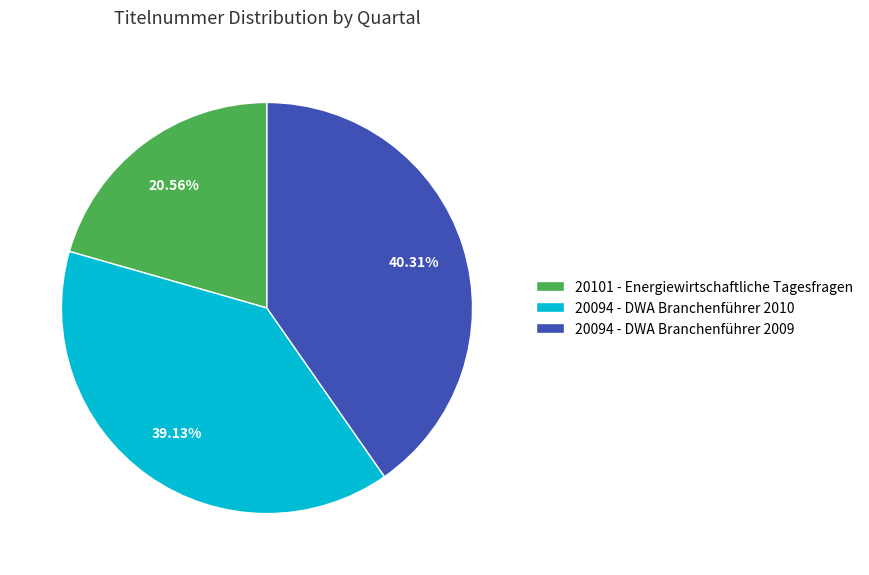

Which category has the biggest portion of the pie?

20094 - DWA Branchenführer 2009